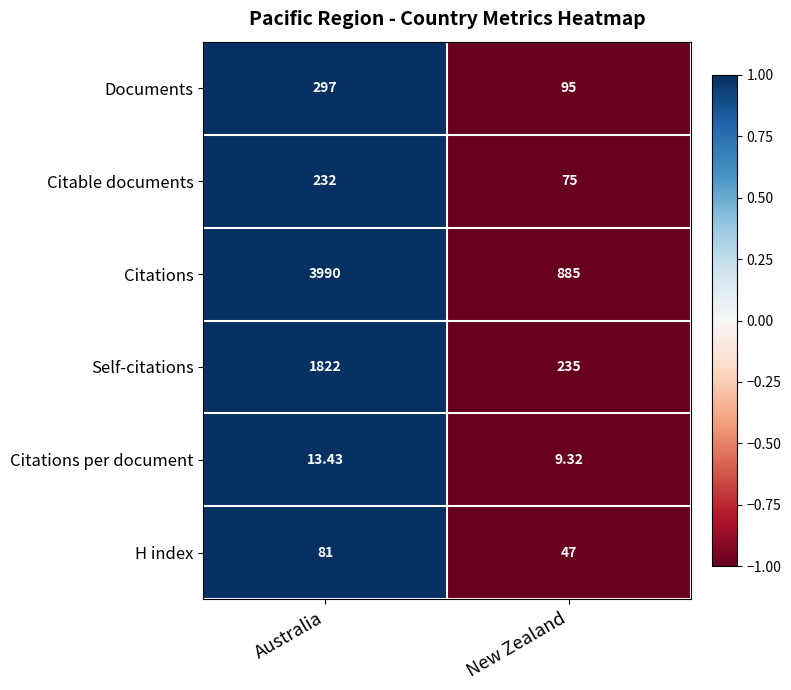

Which series has the largest total across all categories?

Citations